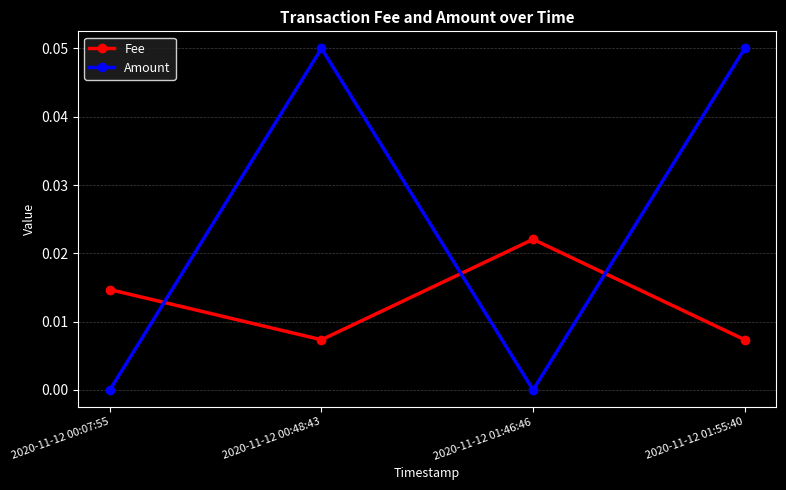

At 2020-11-12 00:48:43, list the series in order from largest to smallest.

Amount, Fee